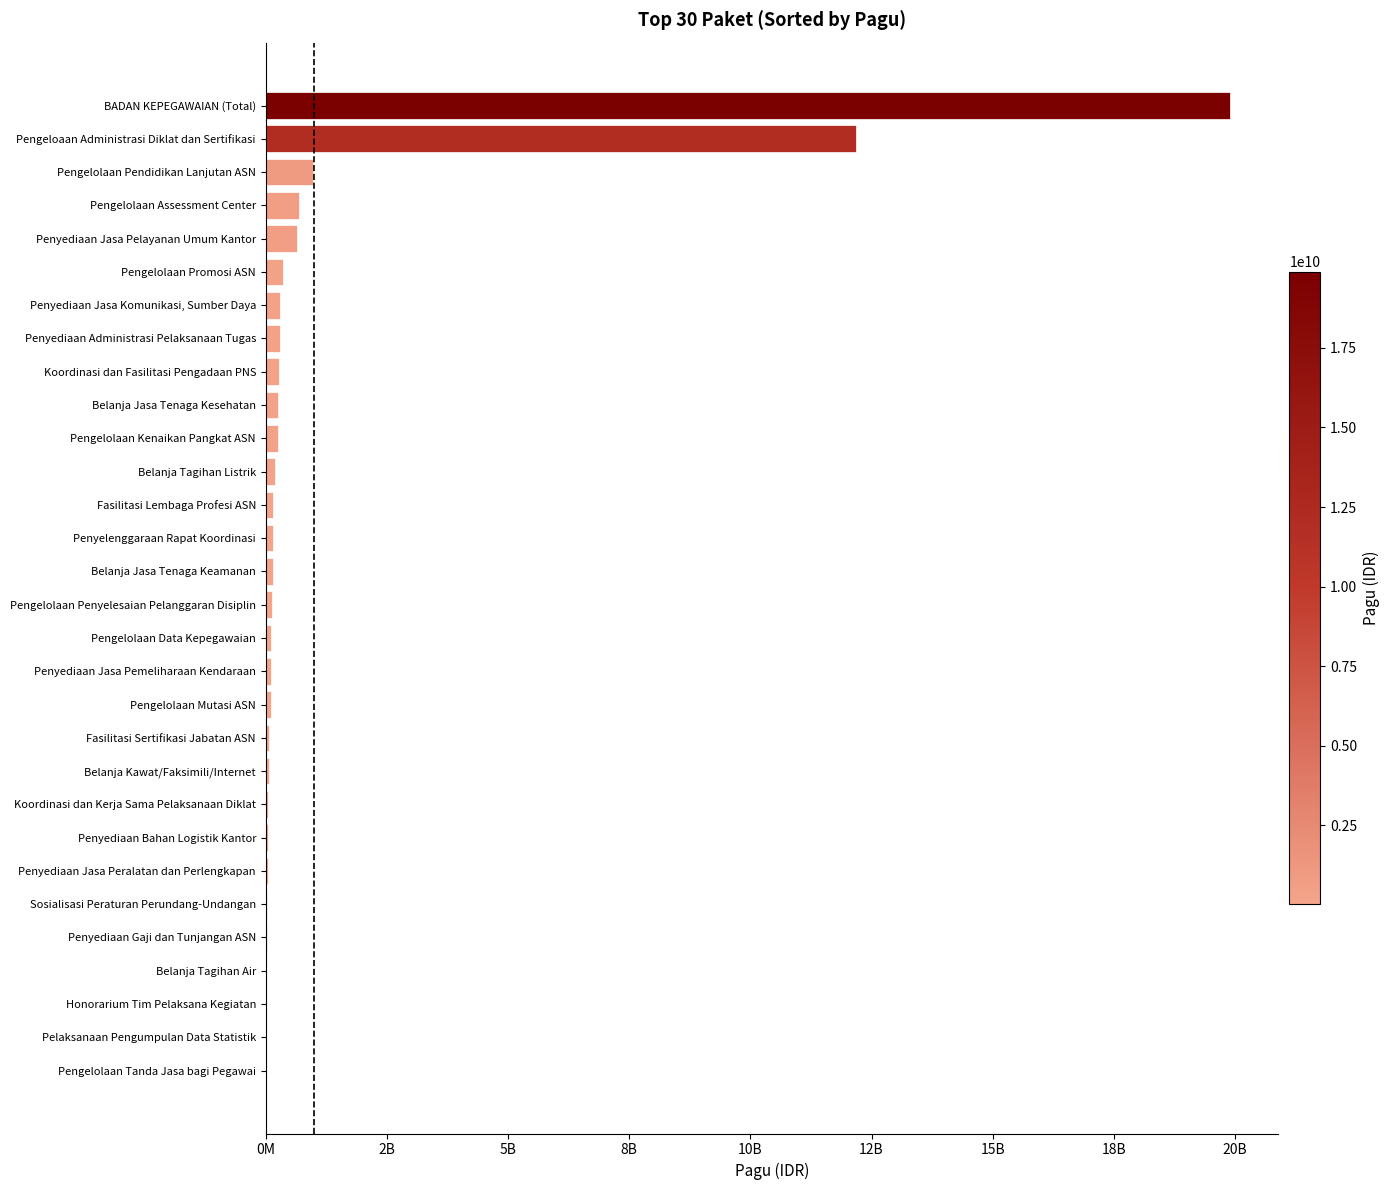

What is the greatest value displayed?

19897000376